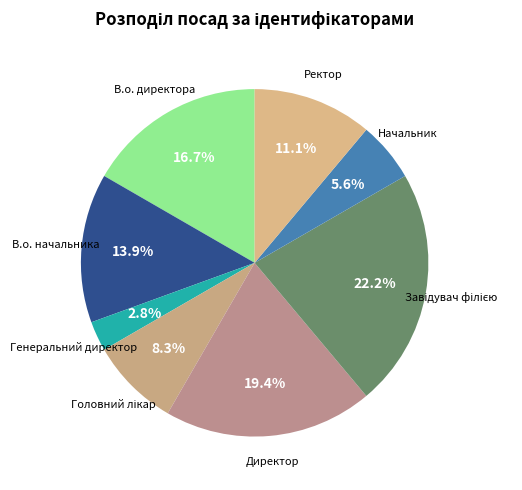

Rank the categories by value from highest to lowest.

Завідувач філією, Директор, В.о. директора, В.о. начальника, Ректор, Головний лікар, Начальник, Генеральний директор